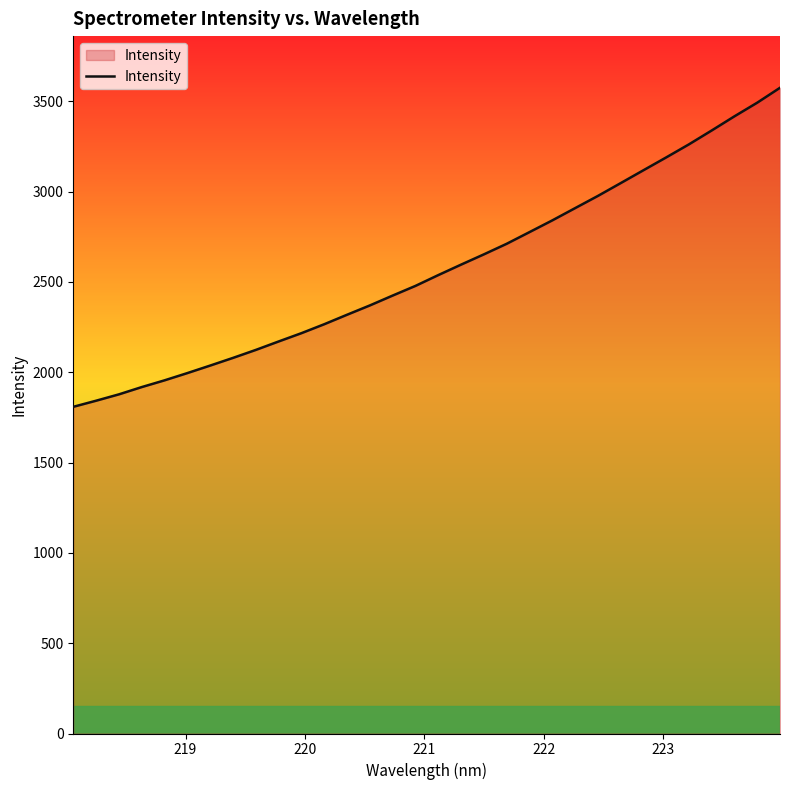

What is the maximum value shown in the chart?

3574.4